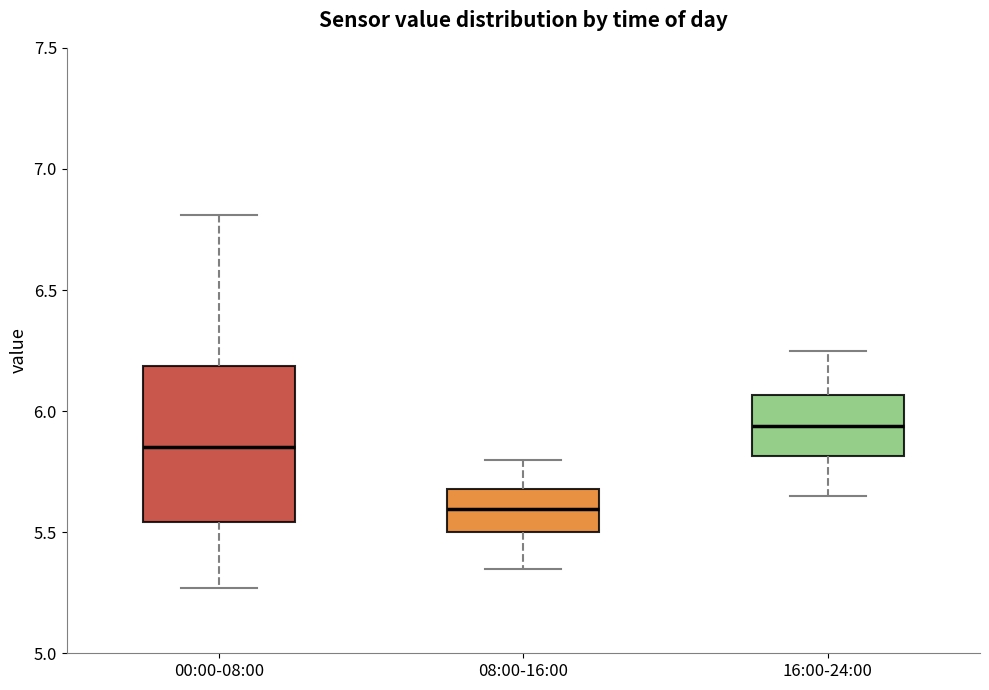

Where does the lower whisker of the box for 16:00-24:00 end on the y-axis? The values are not printed on the chart, so give them approximately, as read against the axis.

5.65